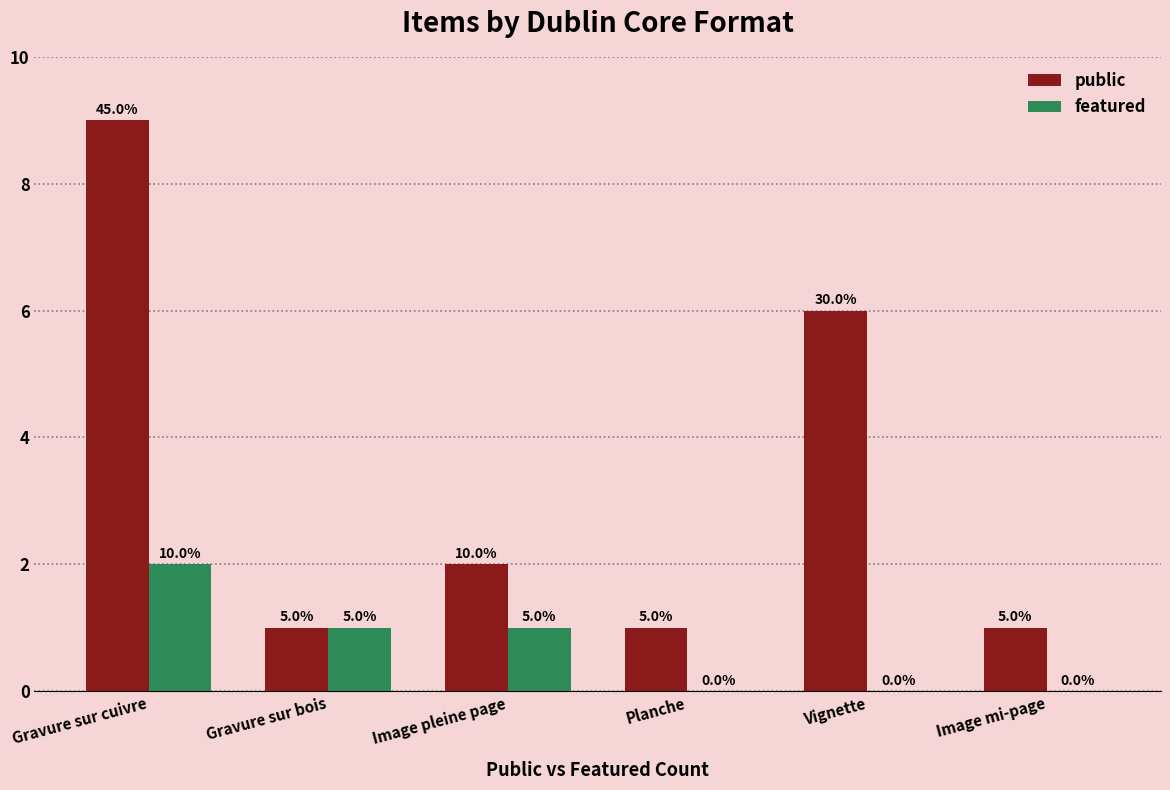

Are the bars grouped side by side (vs. stacked)?

Yes